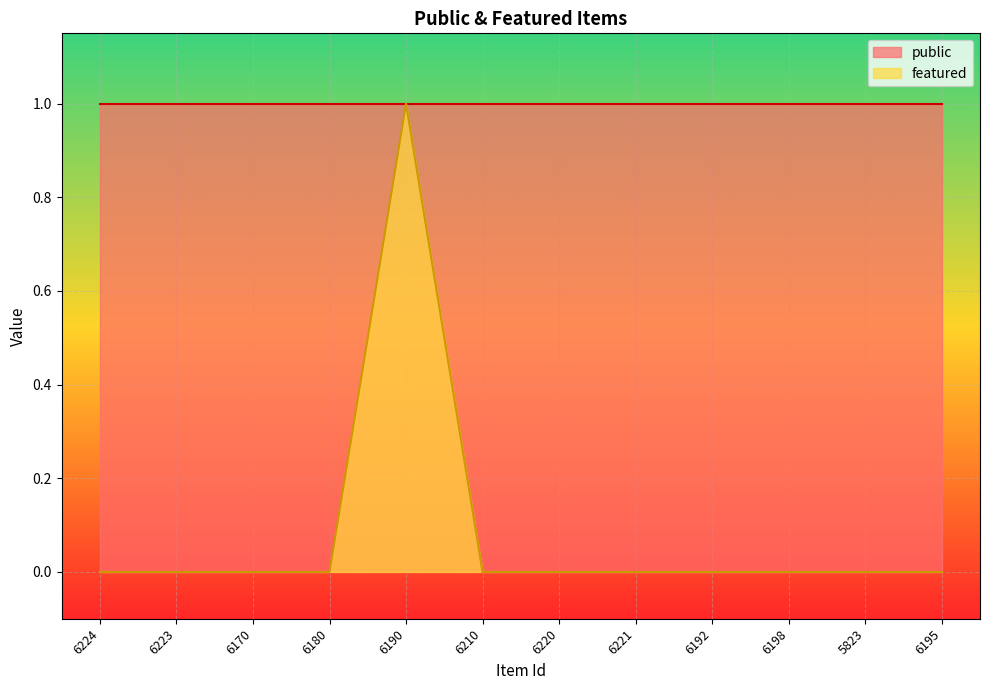

Between 6192 and 6170, which is larger?

6192